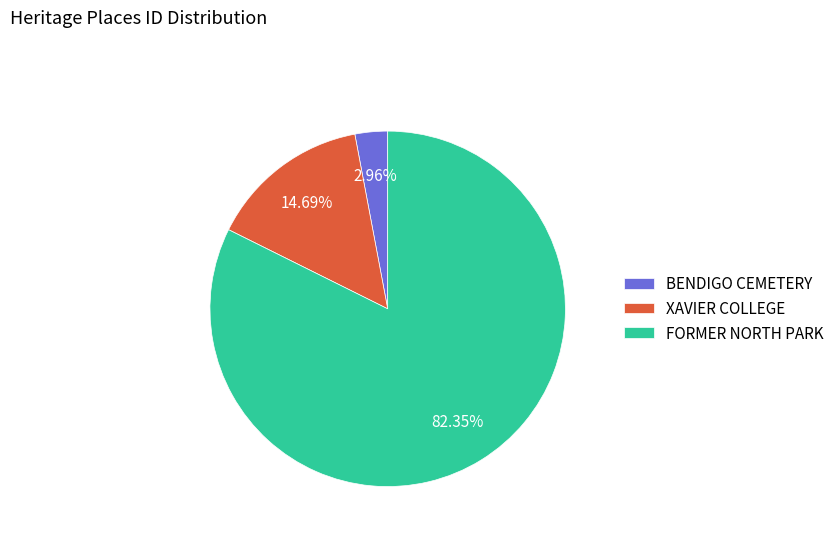

Which has a higher value, BENDIGO CEMETERY or XAVIER COLLEGE?

XAVIER COLLEGE